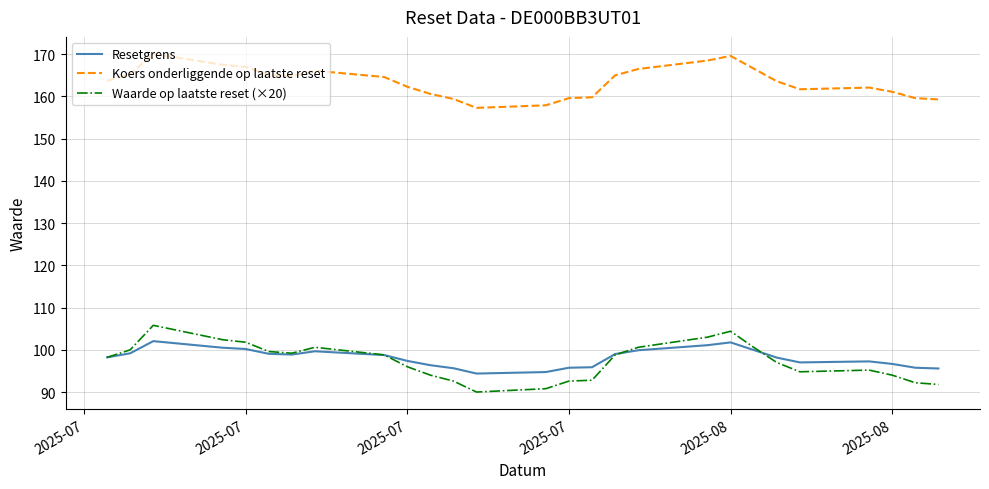

What is the minimum value for Waarde op laatste reset (×20)?

90.0